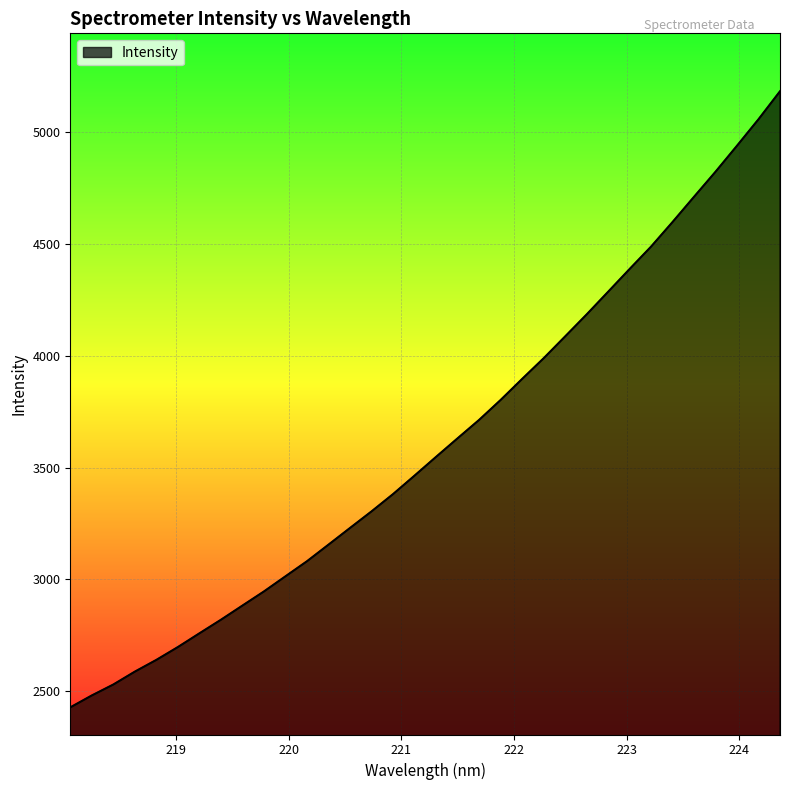

What is the maximum value shown in the chart?

5183.6